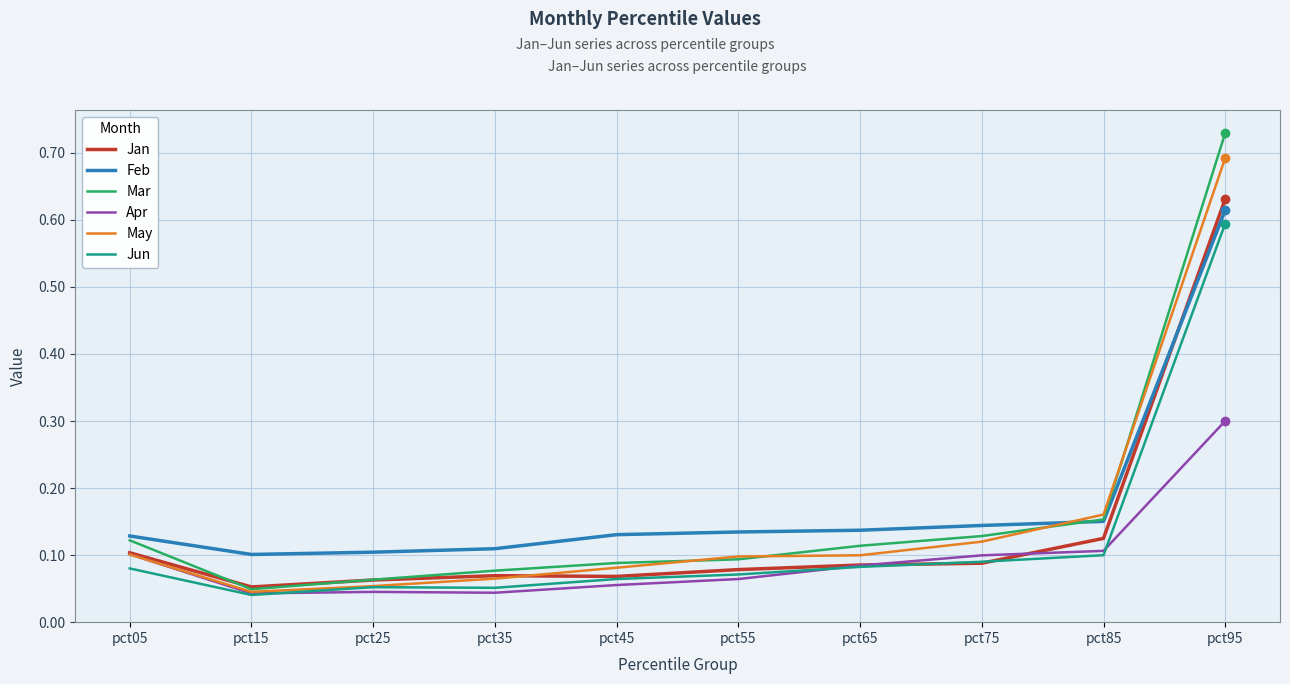

What is the total value across all series at pct55?

0.5